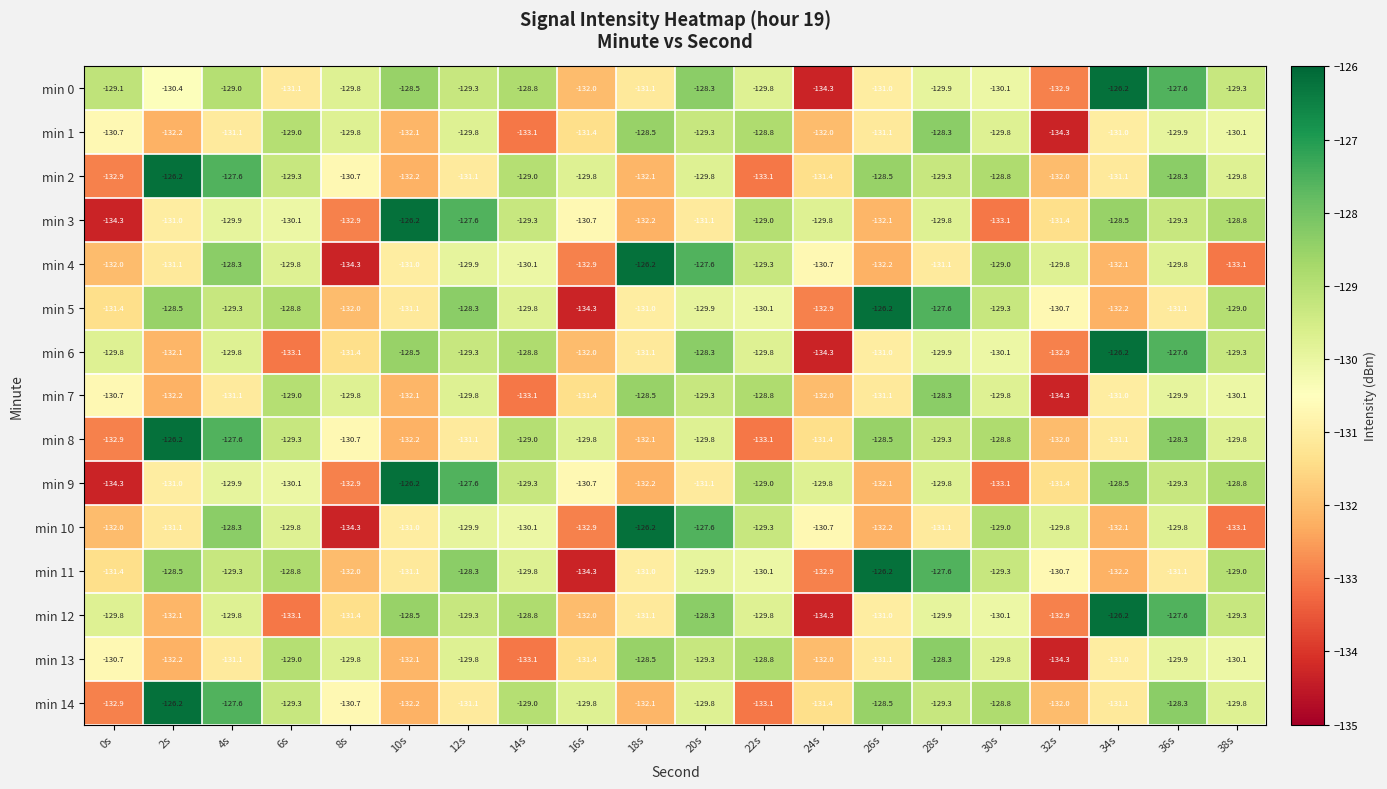

What is the spread (max minus min) of values at 30s?

4.3